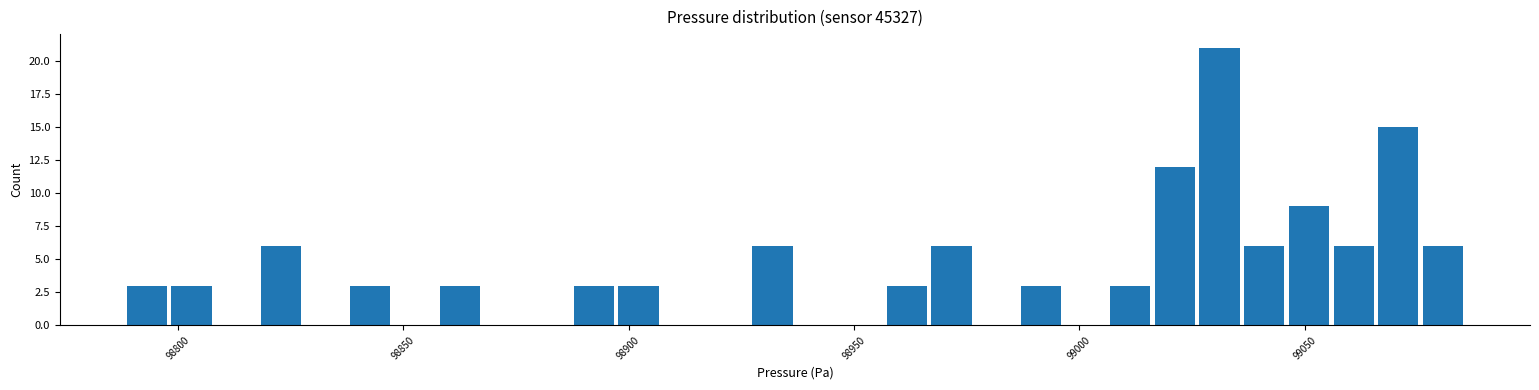

Read against the x-axis, roughly where is the centre of the tallest bar?

99030